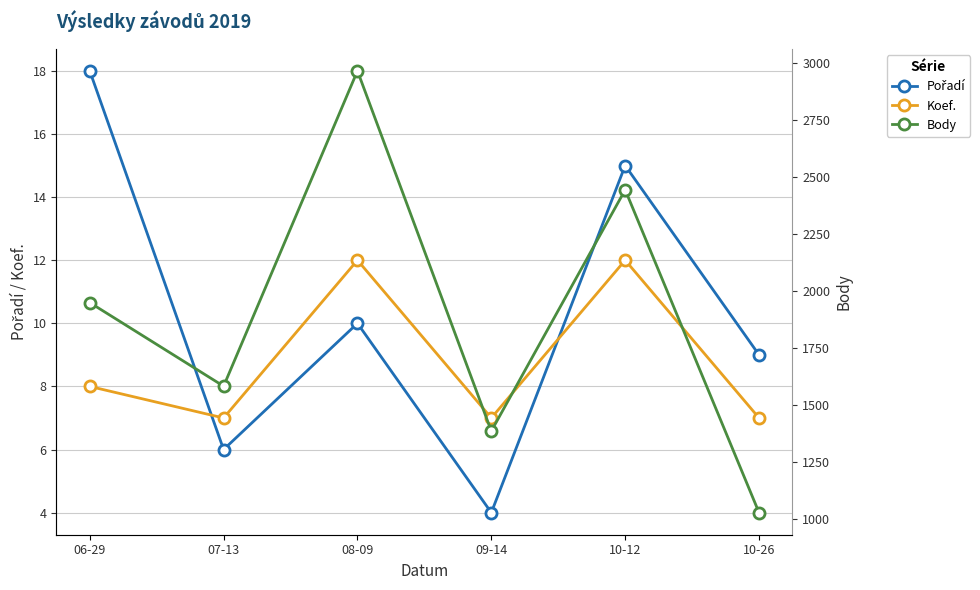

What is the difference between the second highest and minimum values in the Pořadí series?

11